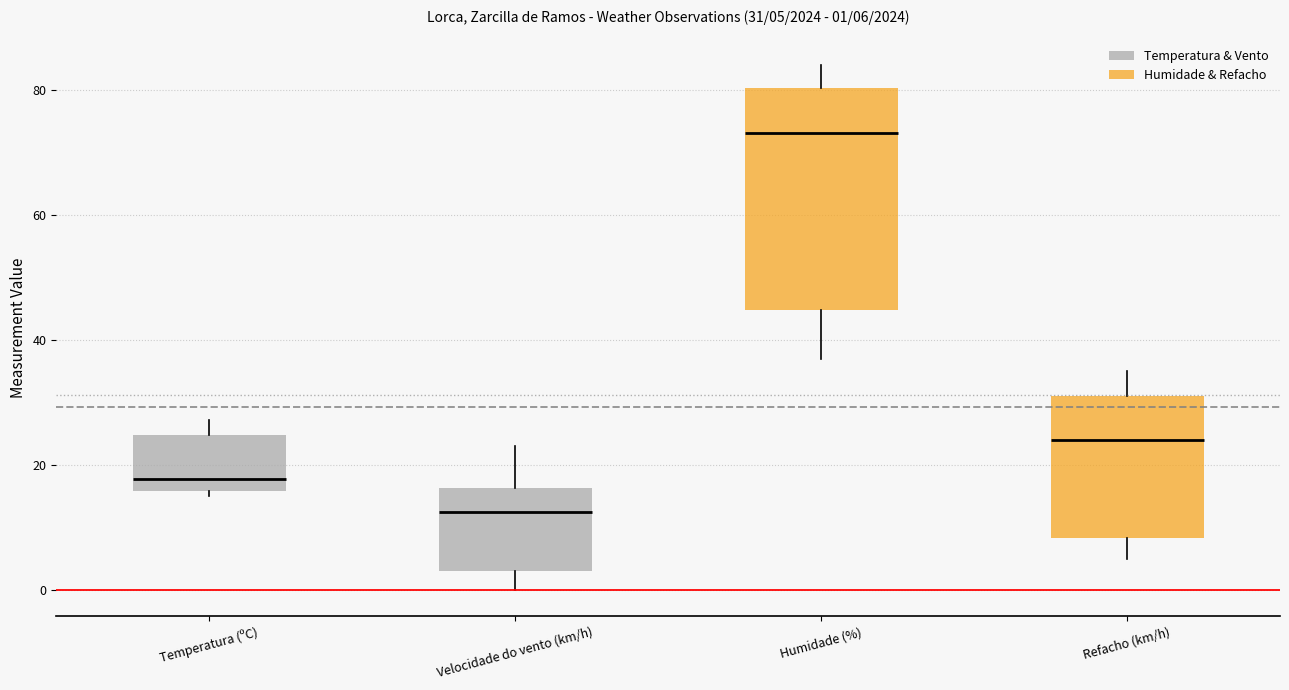

Which box's median line is the lowest?

Velocidade do vento (km/h)